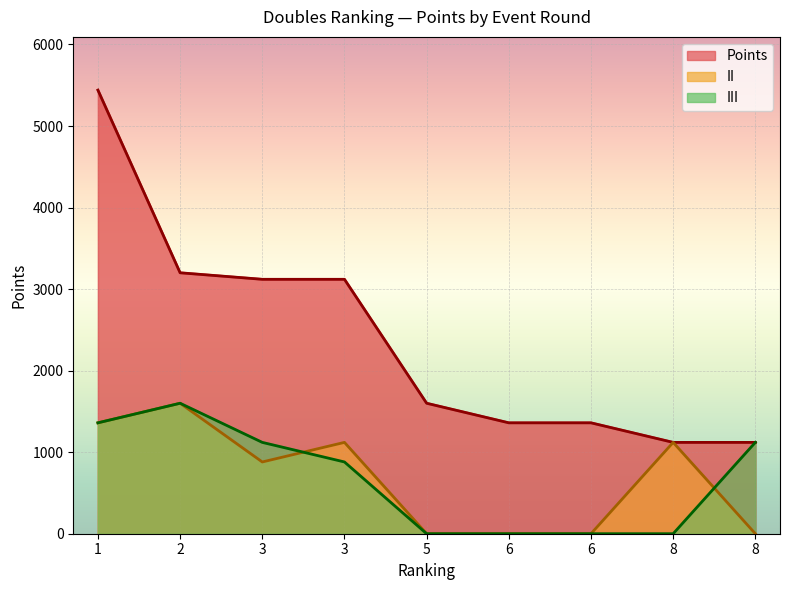

Reading right to left, list all the values displayed in this chart.

Points: 1120	1120	1360	1360	1600	3120	3120	3200	5440
II: 0	1120	0	0	0	1120	880	1600	1360
III: 1120	0	0	0	0	880	1120	1600	1360